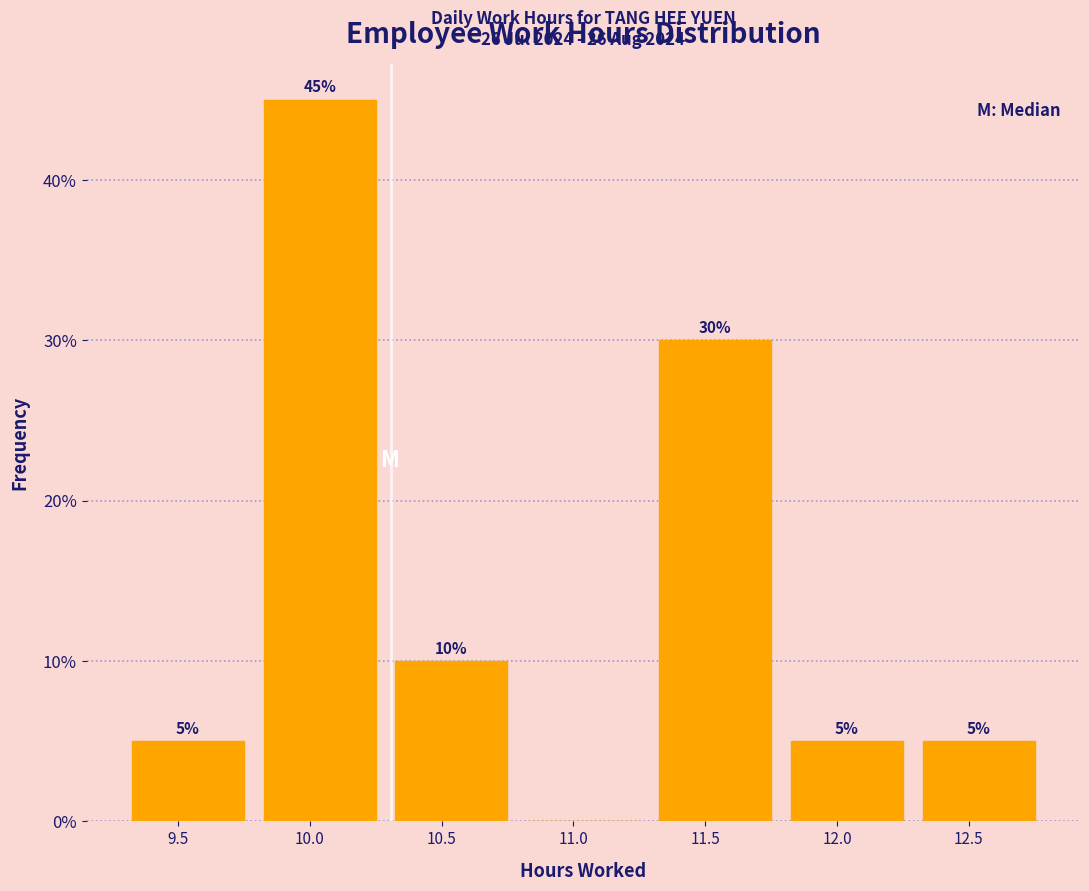

Reading left to right, extract all data points from this chart.

9.5=5	10.0=45	10.5=10	11.0=0	11.5=30	12.0=5	12.5=5